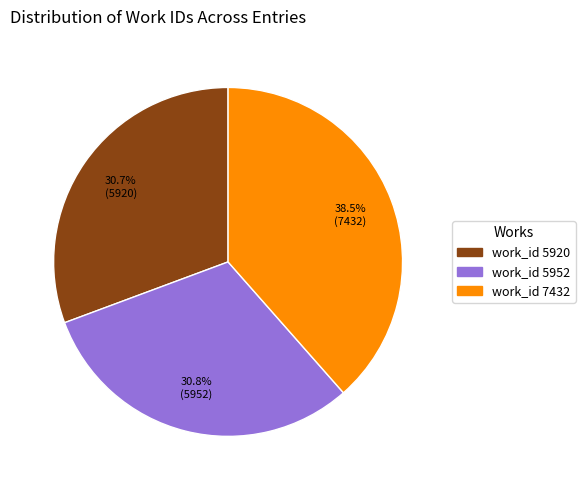

To the nearest percent, what is the average slice percentage?

33%